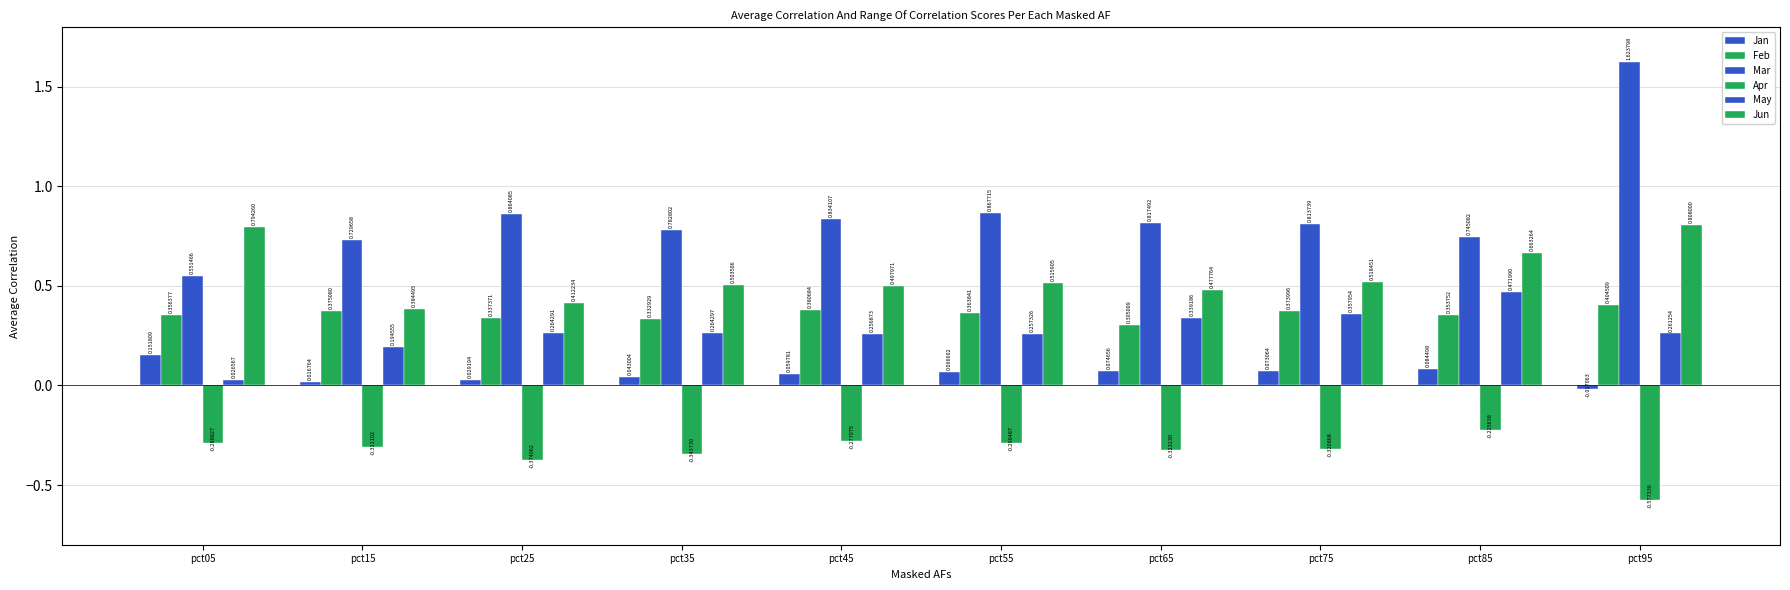

At which category is the sum across all series the highest?

pct95